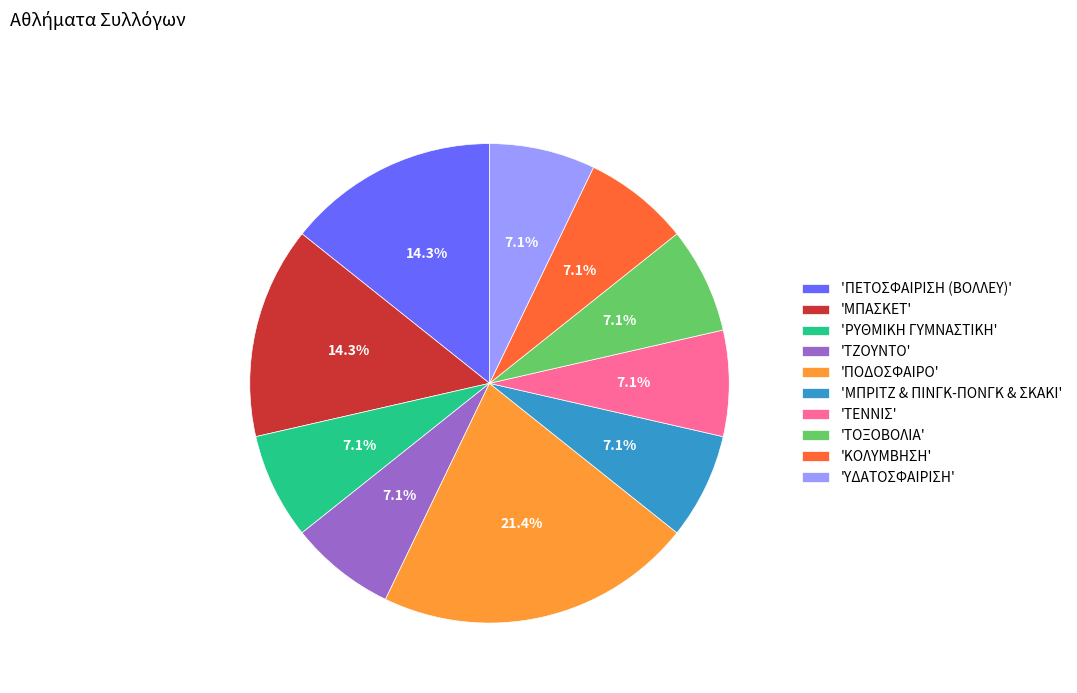

Is 'ΤΖΟΥΝΤΟ' the majority of the pie?

No